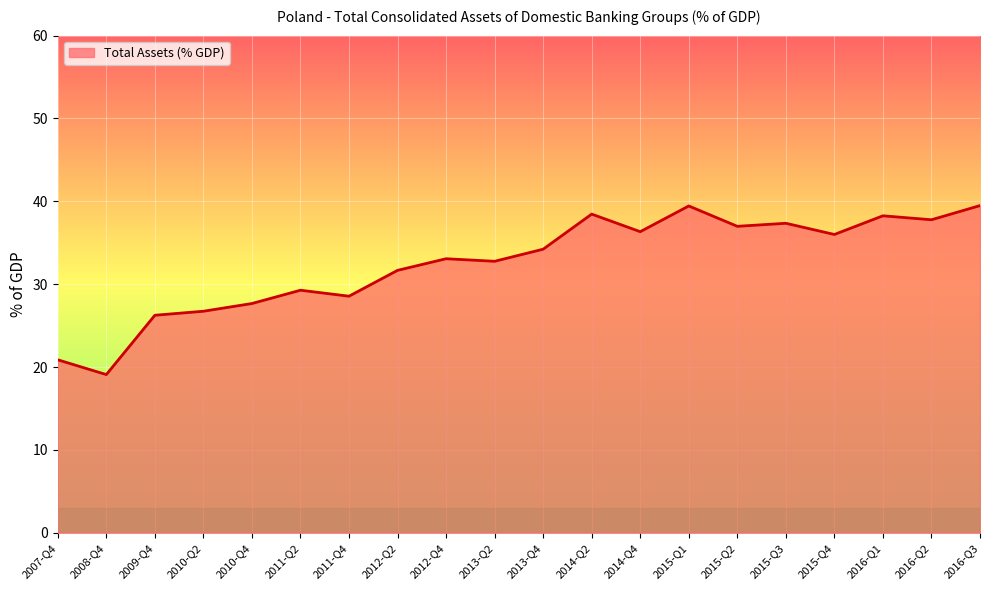

How many values are below 34?

10